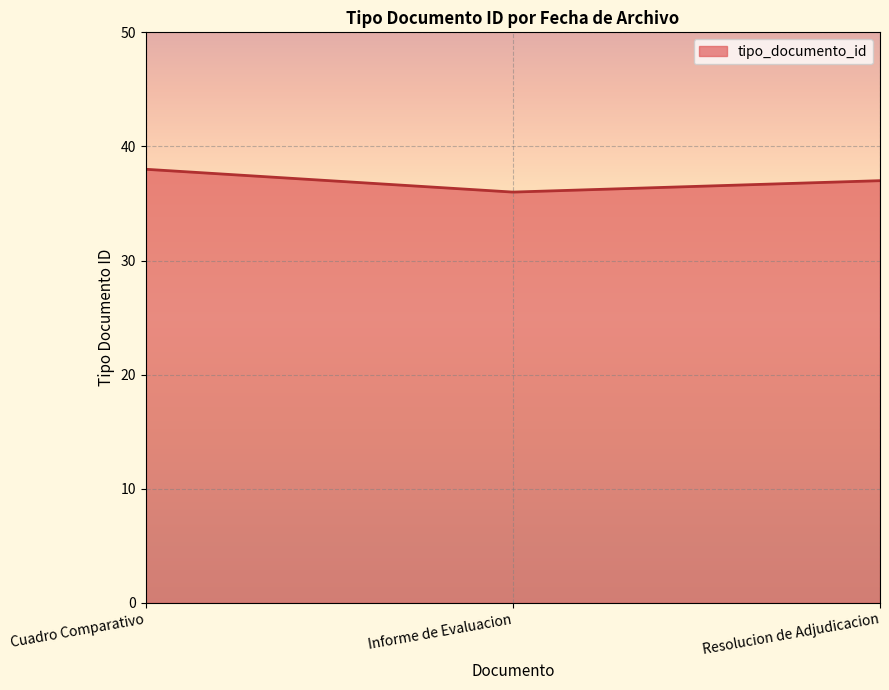

What is the smallest value displayed?

36.0